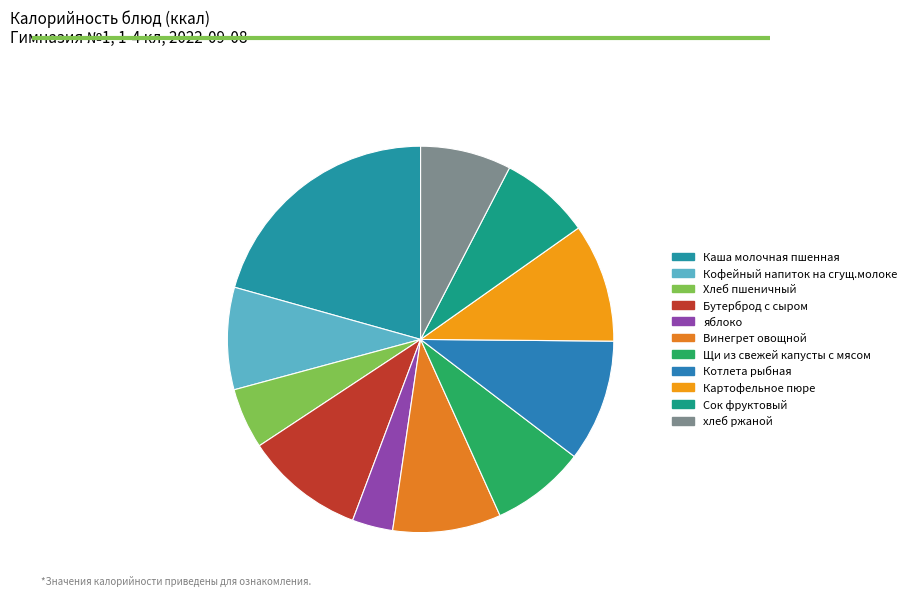

Does any single category account for the majority?

No